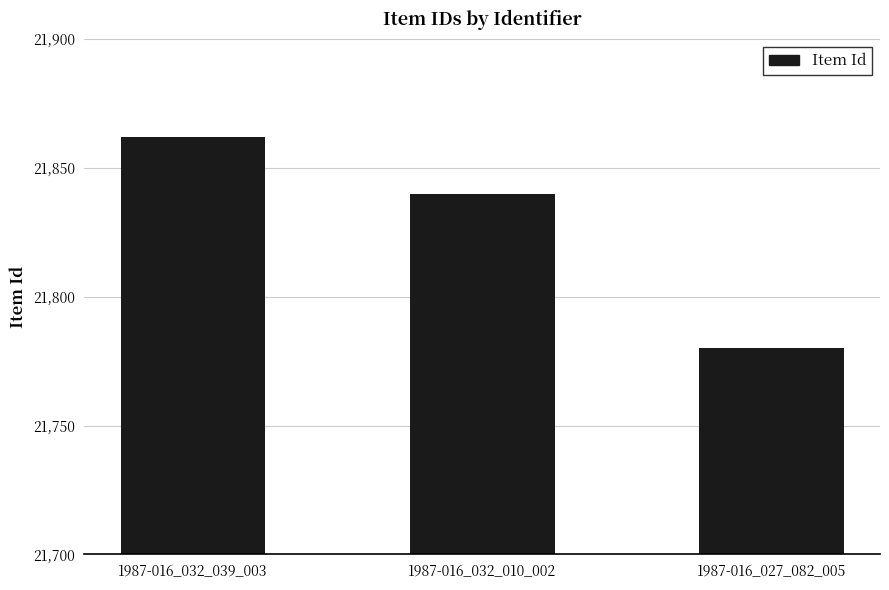

Approximately how many times larger is the value at 1987-016_032_039_003 compared to 1987-016_027_082_005?

1.0